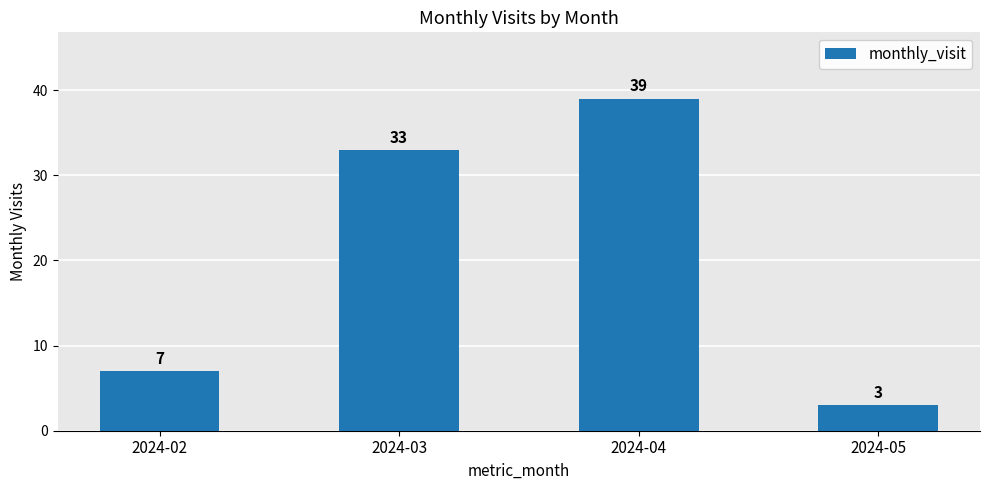

What is the difference between the maximum and second lowest values?

32